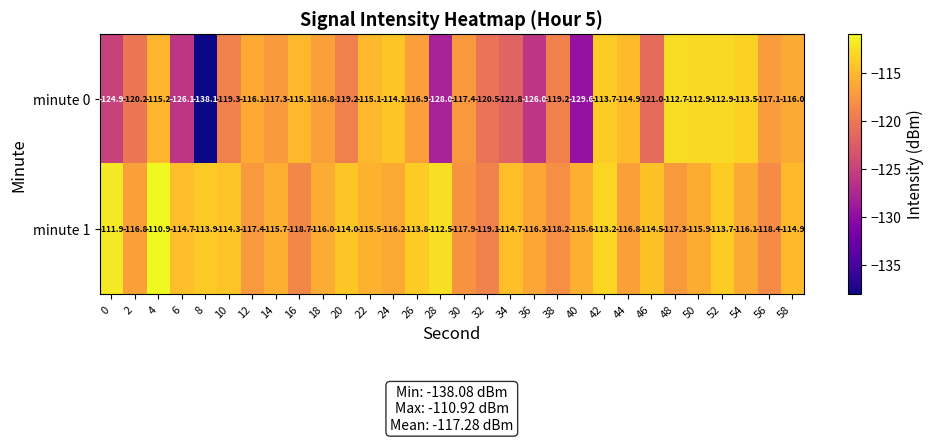

What is the total value across all series at 52?

-226.6